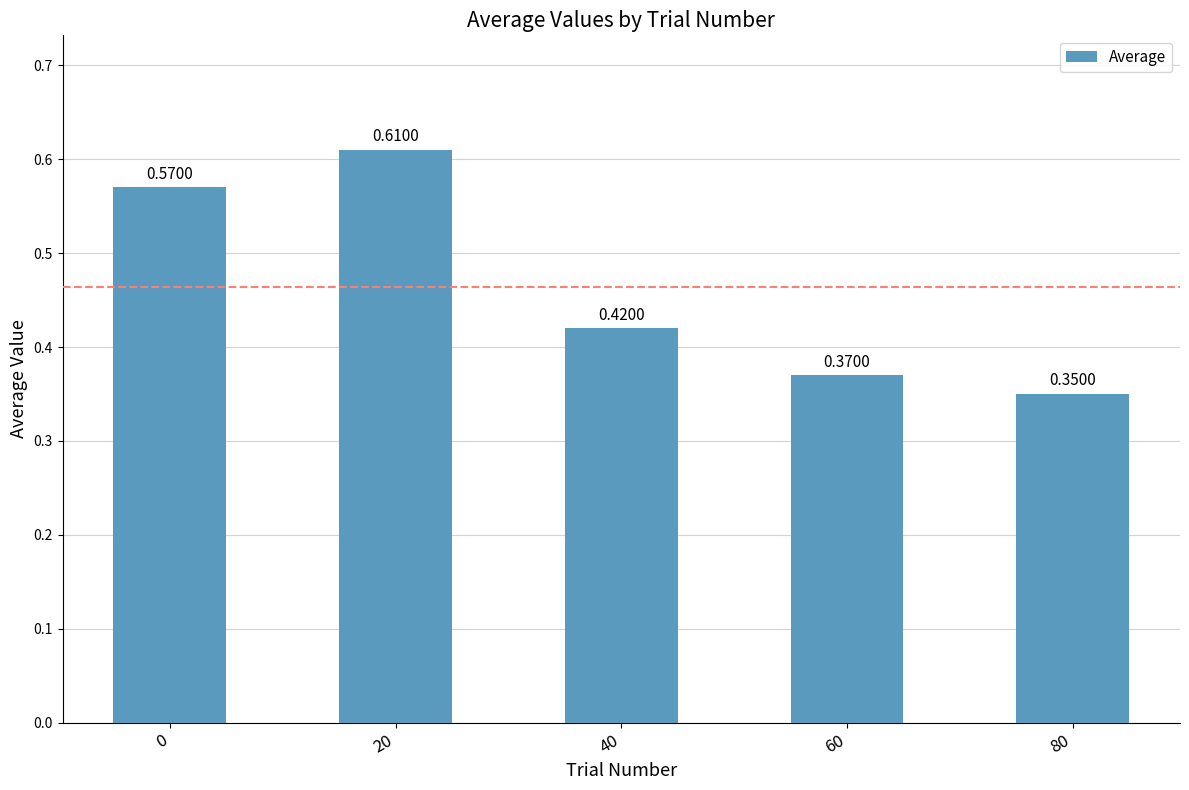

What is the sum of the values at 20 and 40?

1.0